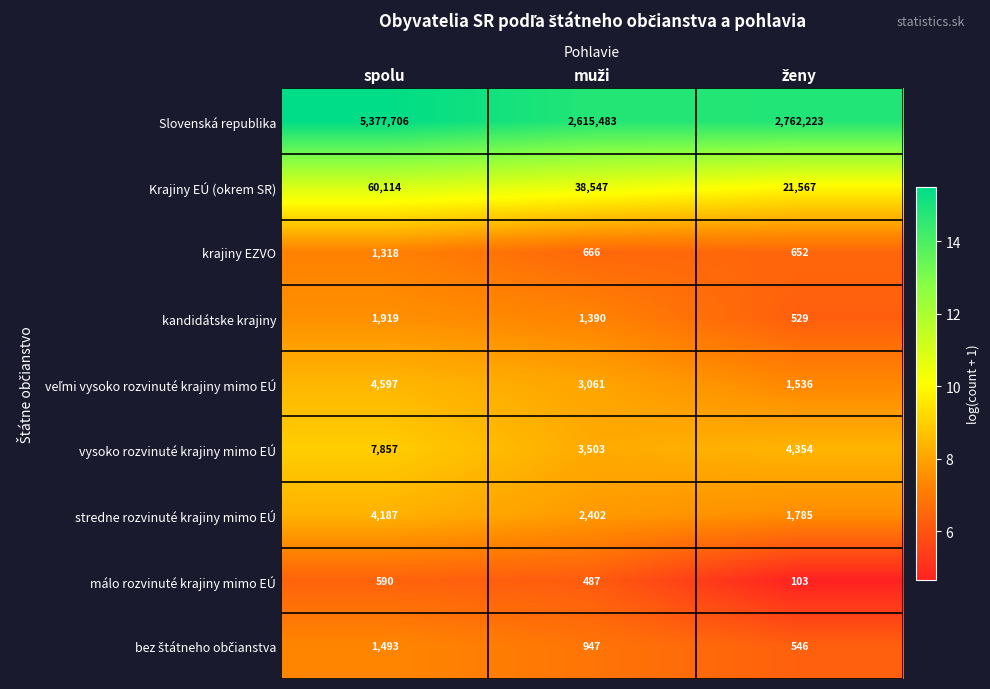

What is the difference between the maximum and minimum values in the stredne rozvinuté krajiny mimo EÚ series?

2402